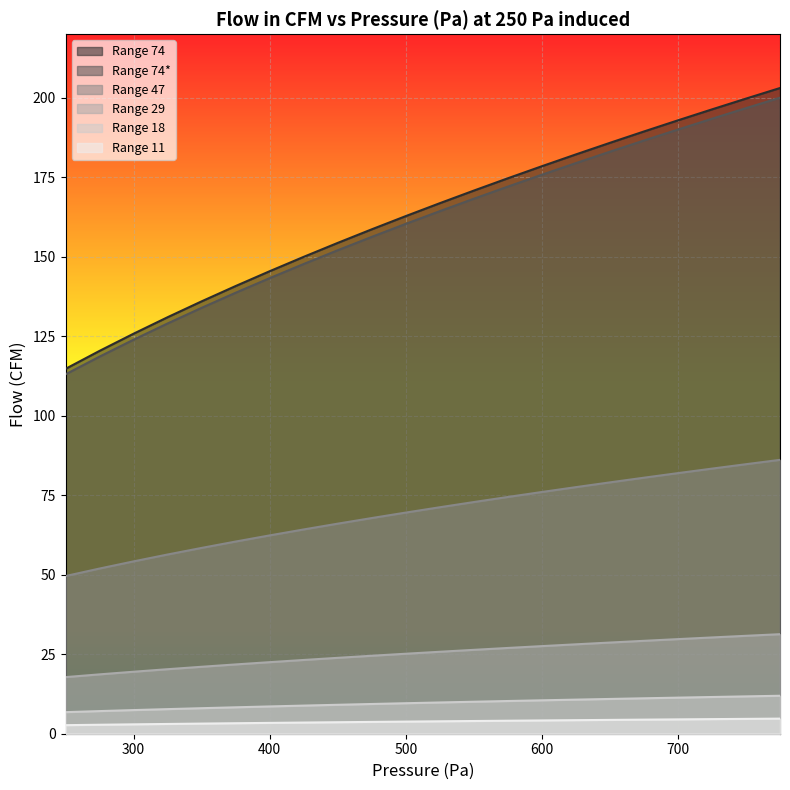

The Range 74 series shows 291.8 at 725. True or false?

False